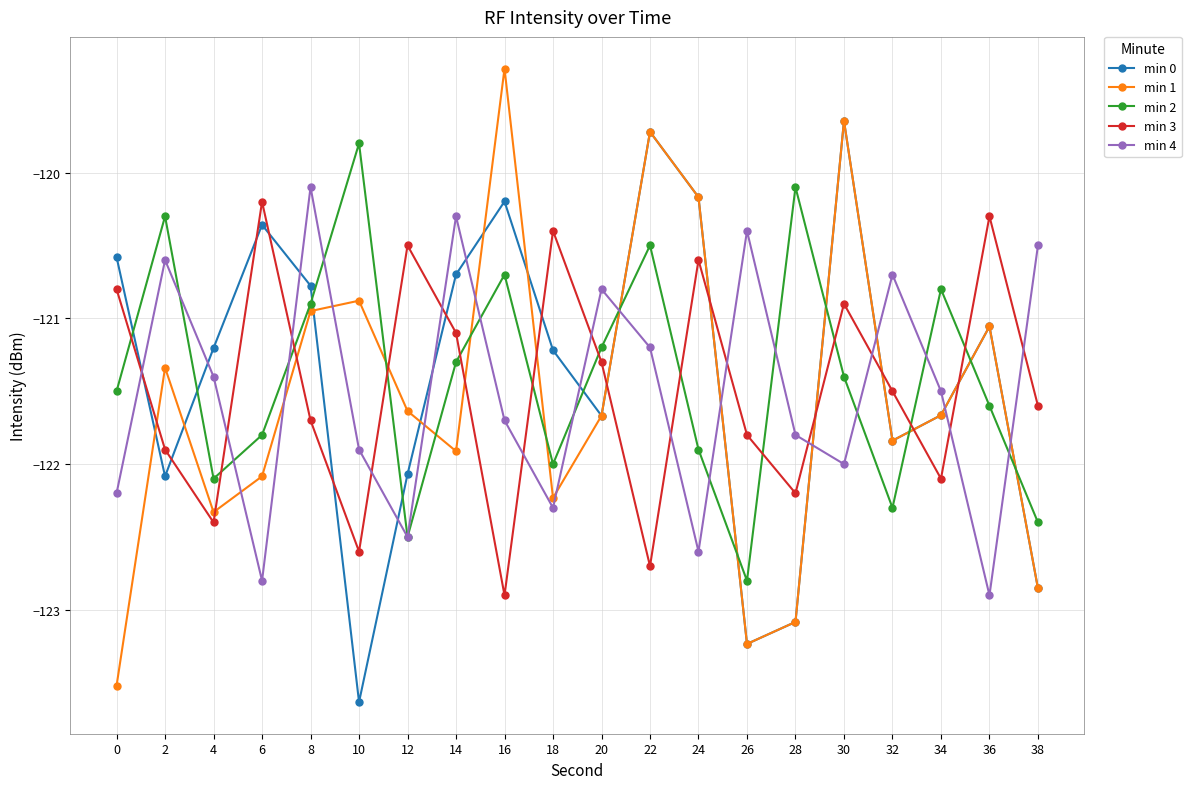

True or false: min 1 has more than 1 interior local peaks.

True